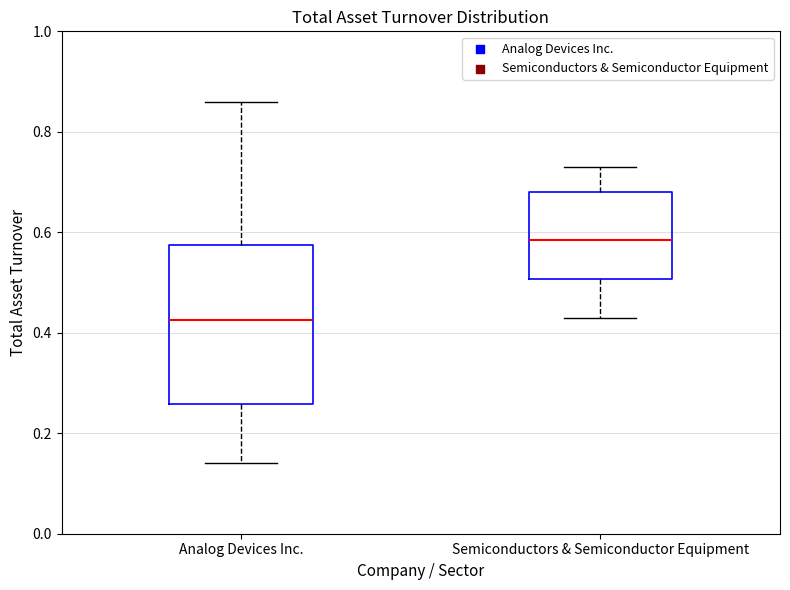

Comparing the boxes themselves (not the whiskers), which one is the tallest?

Analog Devices Inc.